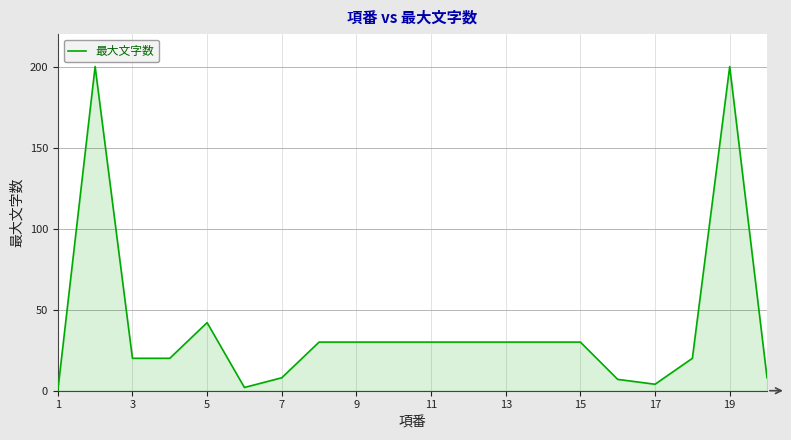

What is the maximum value shown in the chart?

200